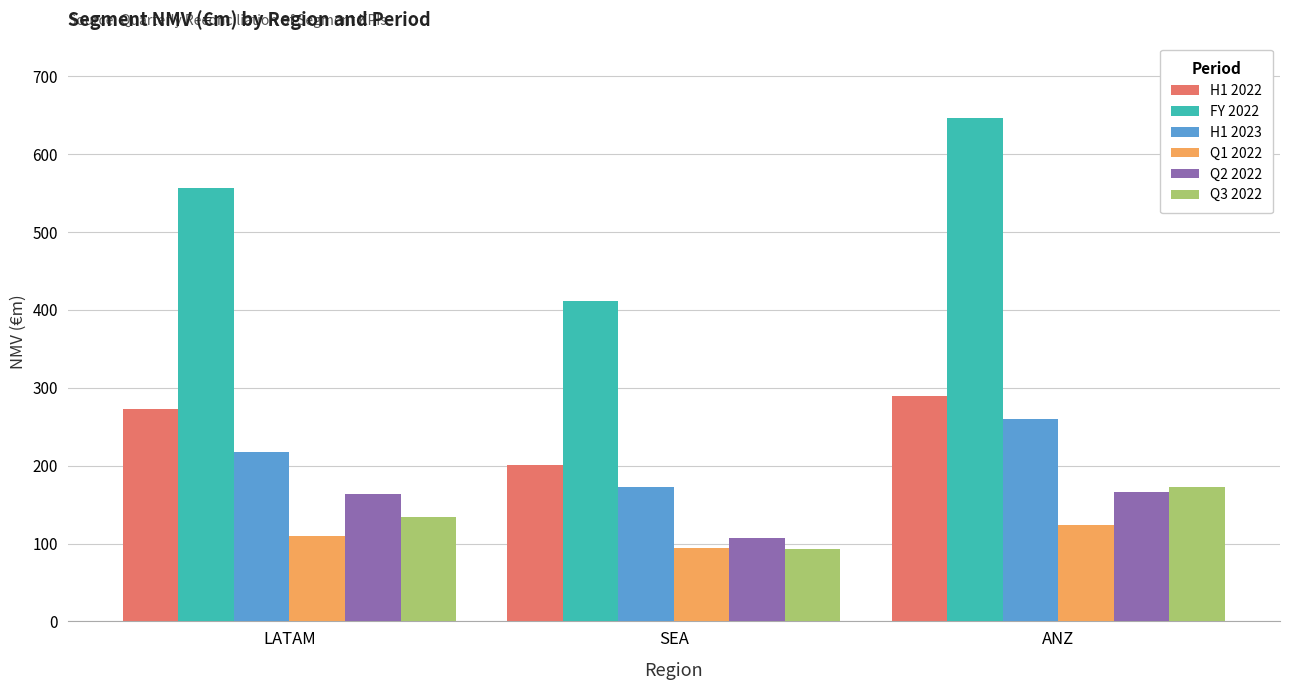

How many values in the FY 2022 series exceed 556?

2